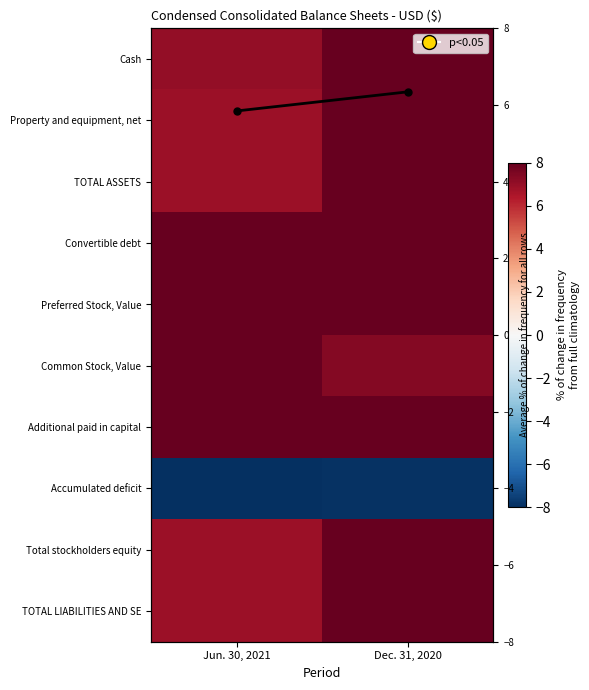

Rank the series at Jun. 30, 2021 from highest to lowest value.

Convertible debt, Preferred Stock, Value, Common Stock, Value, Additional paid in capital, Cash, TOTAL ASSETS, TOTAL LIABILITIES AND SE, Property and equipment, net, Total stockholders equity, Average % change for all rows, Accumulated deficit